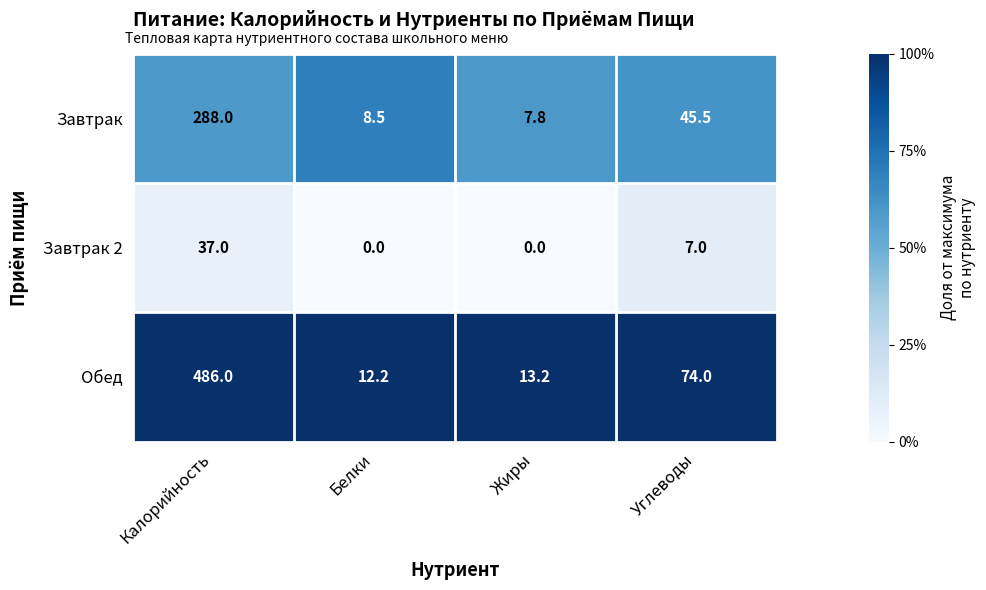

What is the difference between the Завтрак 2 values at Углеводы and Калорийность?

30.0